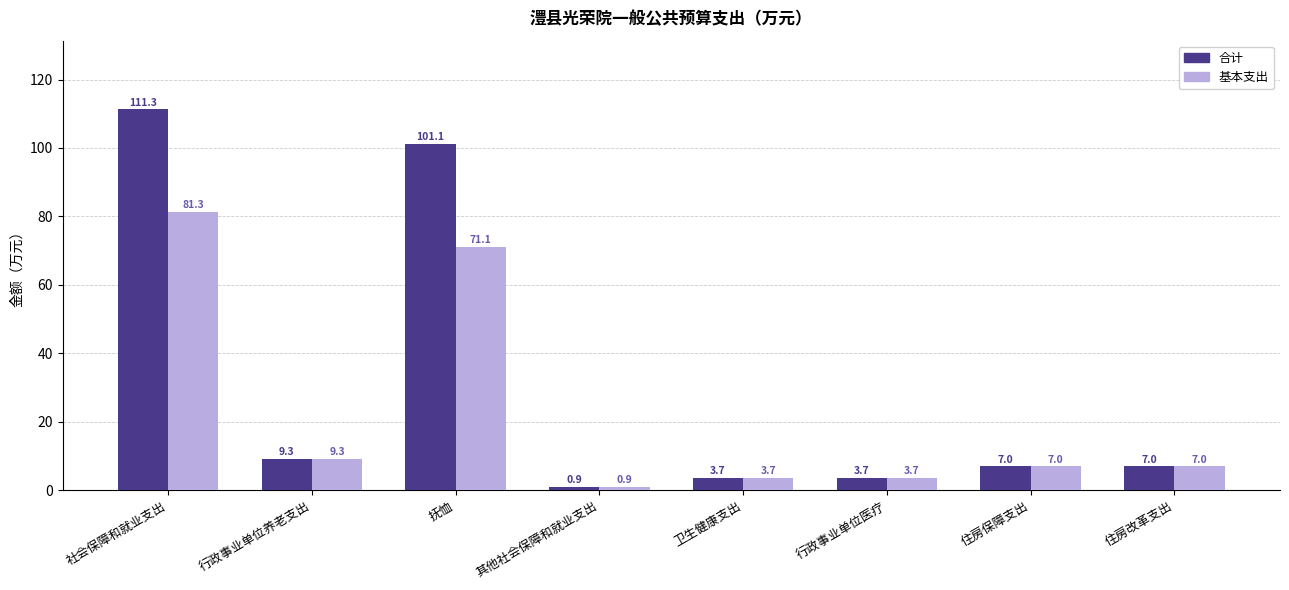

What is the maximum value shown in the chart?

111.3